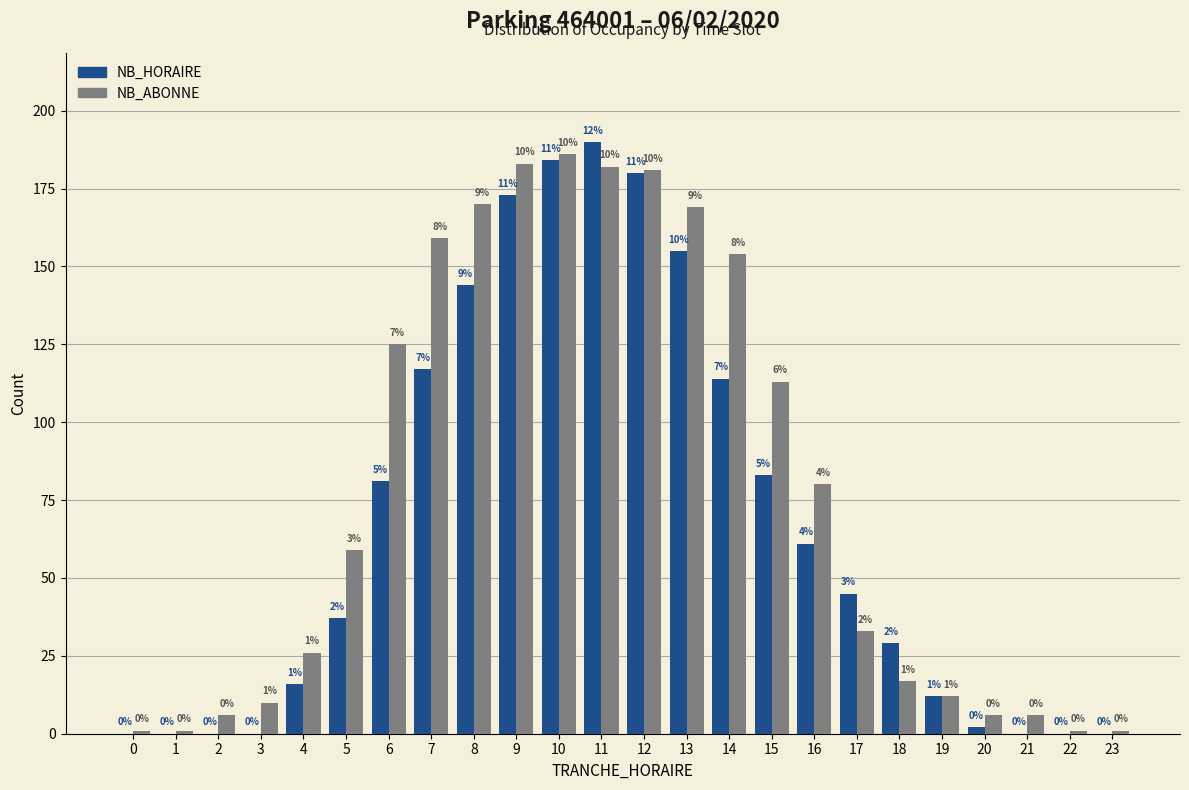

Reading left to right, transcribe all the data shown in this chart.

NB_HORAIRE: 0=0	1=0	2=0	3=0	4=16	5=37	6=81	7=117	8=144	9=173	10=184	11=190	12=180	13=155	14=114	15=83	16=61	17=45	18=29	19=12	20=2	21=0	22=0	23=0
NB_ABONNE: 0=1	1=1	2=6	3=10	4=26	5=59	6=125	7=159	8=170	9=183	10=186	11=182	12=181	13=169	14=154	15=113	16=80	17=33	18=17	19=12	20=6	21=6	22=1	23=1